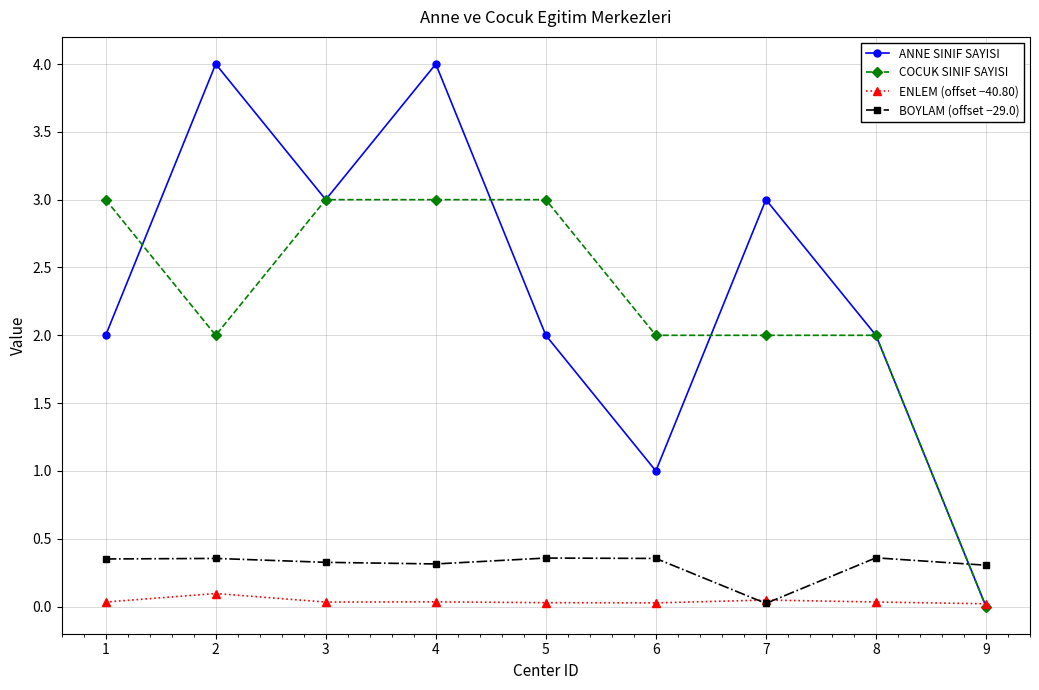

Between which two adjacent categories do COCUK SINIF SAYISI and BOYLAM (offset −29.0) first intersect?

8 and 9